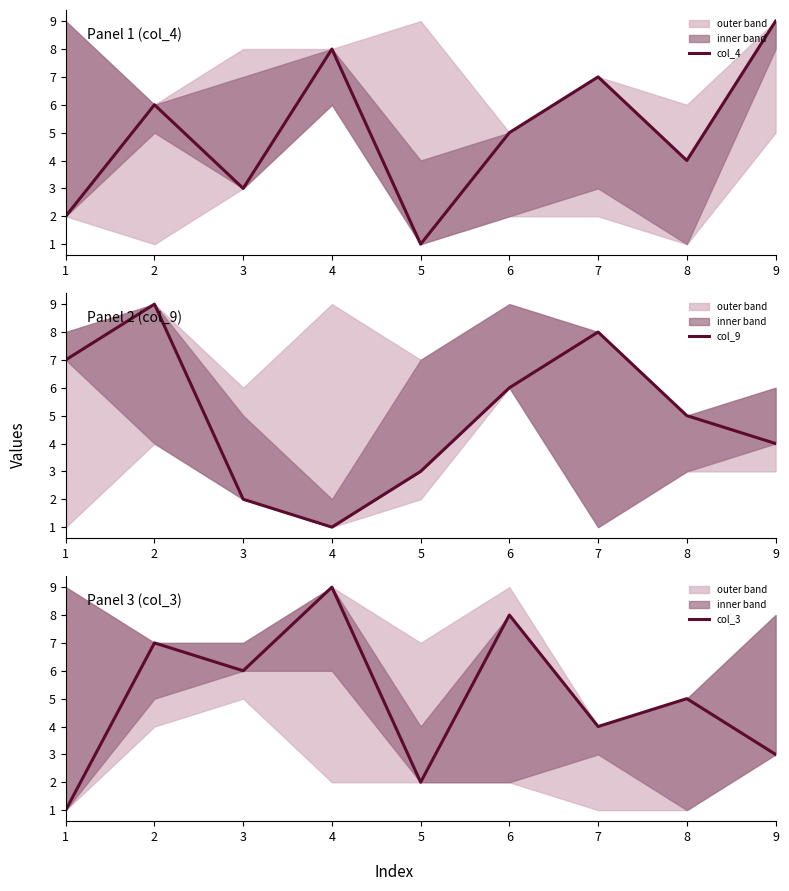

How many data points in col_9 are less than 5?

4